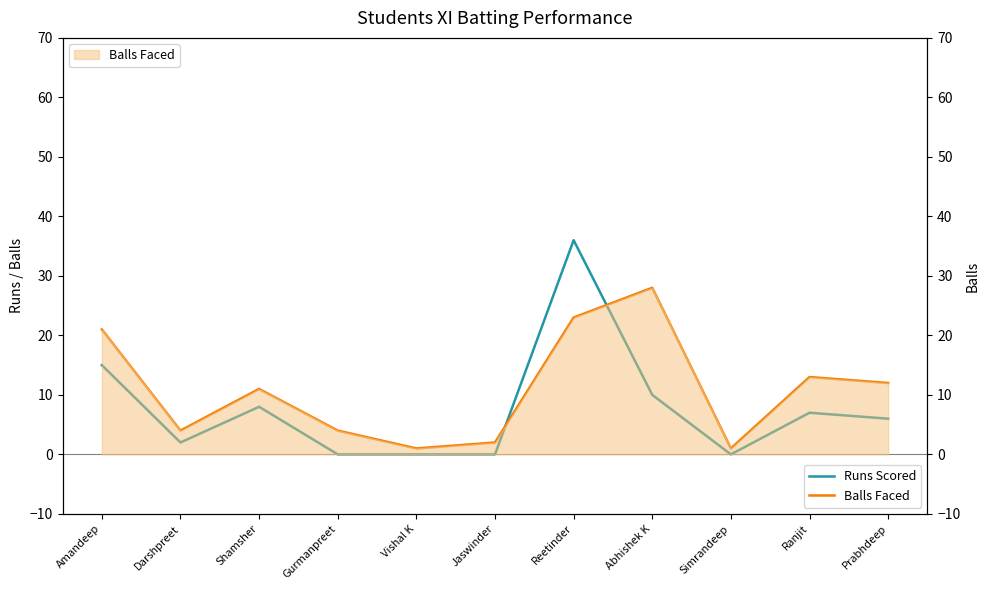

Reading left to right, extract all data points from this chart.

Runs Scored: 15	2	8	0	0	0	36	10	0	7	6
Balls Faced: 21	4	11	4	1	2	23	28	1	13	12